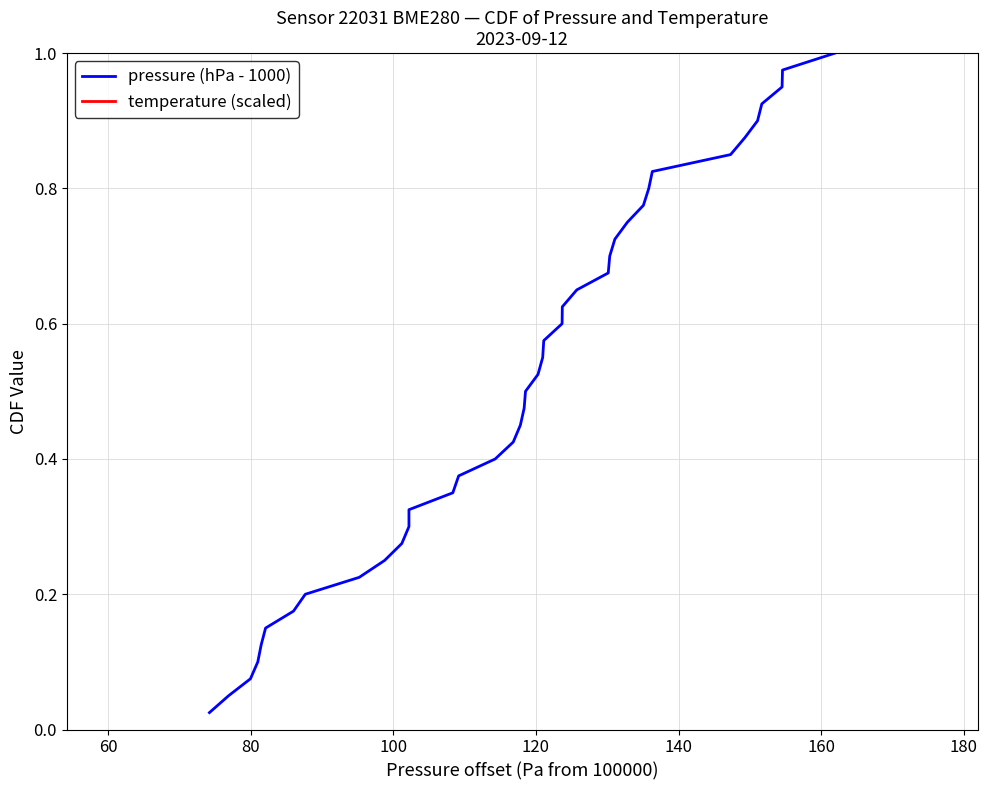

True or false: temperature (scaled) and pressure (hPa - 1000) cross at least once.

False